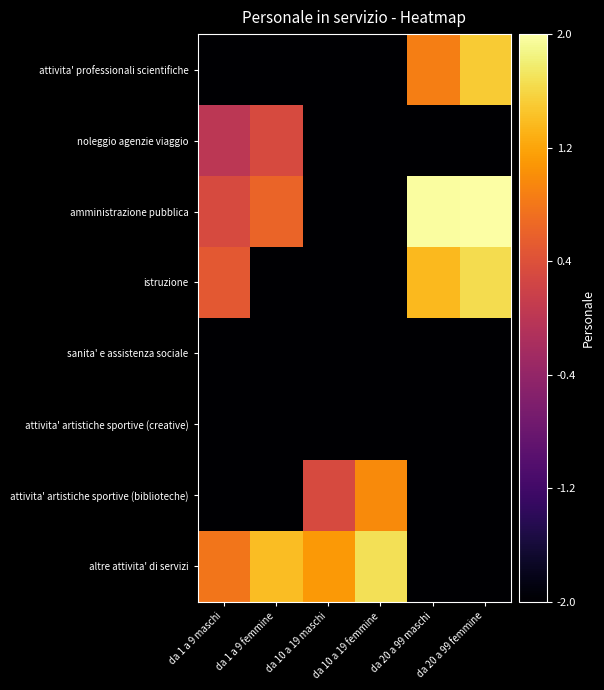

Which label corresponds to the smallest value in the chart?

da 1 a 9 maschi